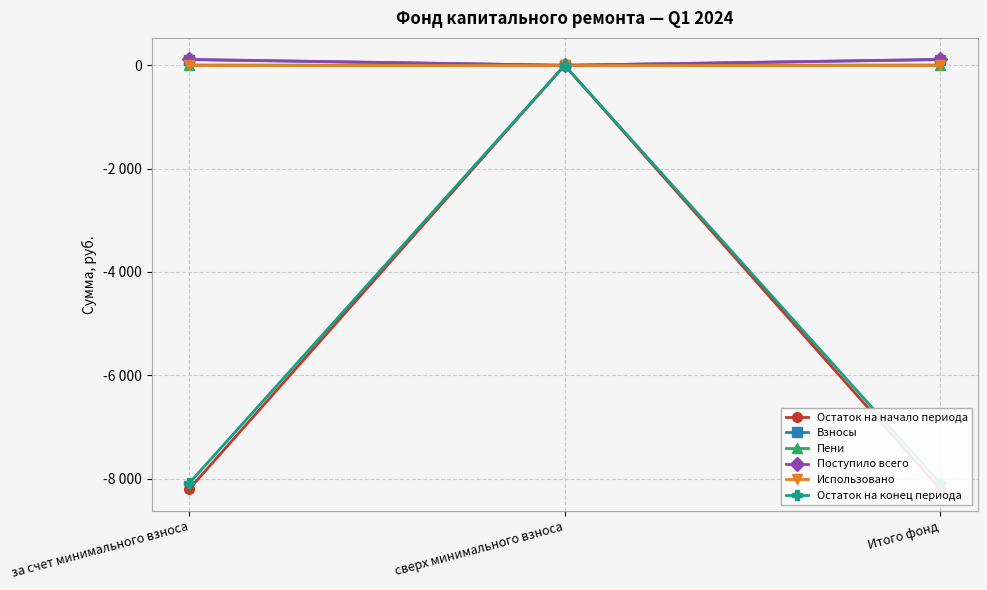

Reading left to right, extract all data points from this chart.

Остаток на начало периода: за счет минимального взноса=-8204.3	сверх минимального взноса=0.0	Итого фонд=-8204.3
Взносы: за счет минимального взноса=108.9	сверх минимального взноса=0.0	Итого фонд=108.9
Пени: за счет минимального взноса=5.7	сверх минимального взноса=0.0	Итого фонд=5.7
Поступило всего: за счет минимального взноса=114.6	сверх минимального взноса=0.0	Итого фонд=114.6
Использовано: за счет минимального взноса=0.0	сверх минимального взноса=0.0	Итого фонд=0.0
Остаток на конец периода: за счет минимального взноса=-8089.7	сверх минимального взноса=0.0	Итого фонд=-8089.7